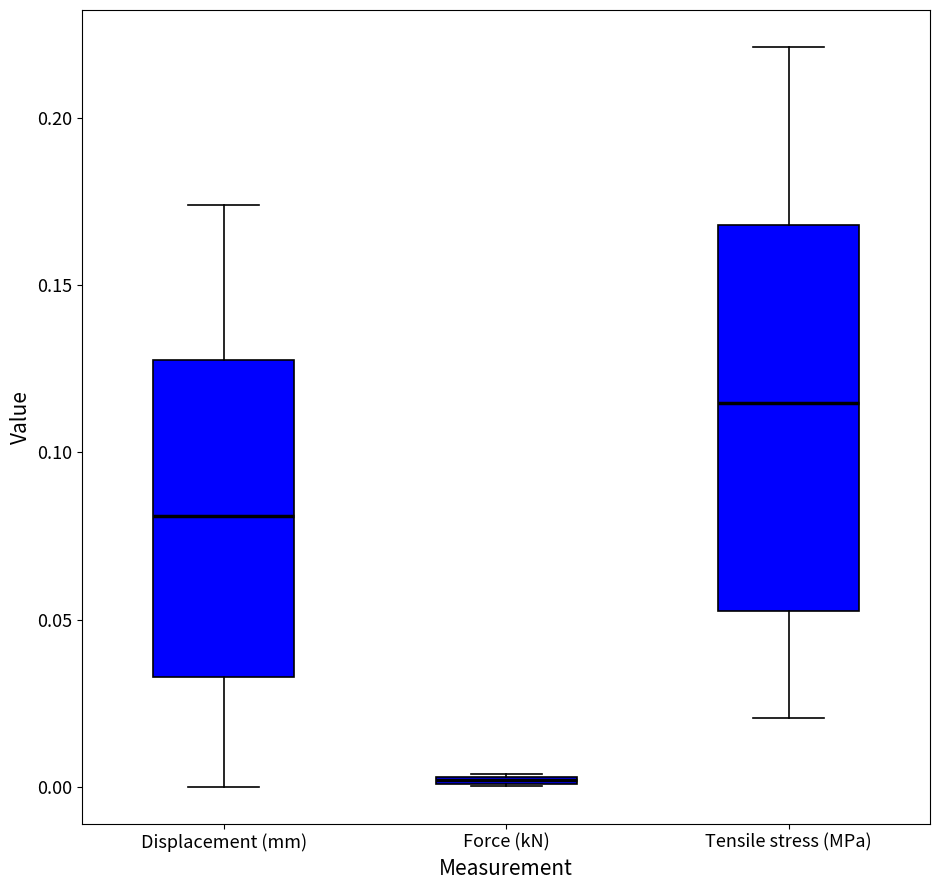

Where is the upper edge of the box for Force (kN) on the y-axis? The values are not printed on the chart, so give them approximately, as read against the axis.

0.005